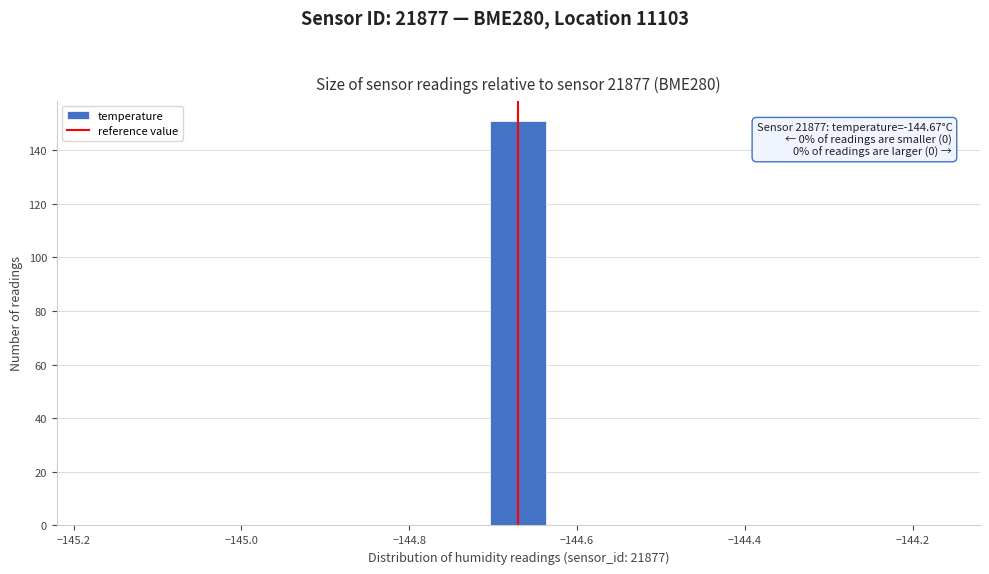

Read against the x-axis, roughly where is the centre of the tallest bar?

-144.66